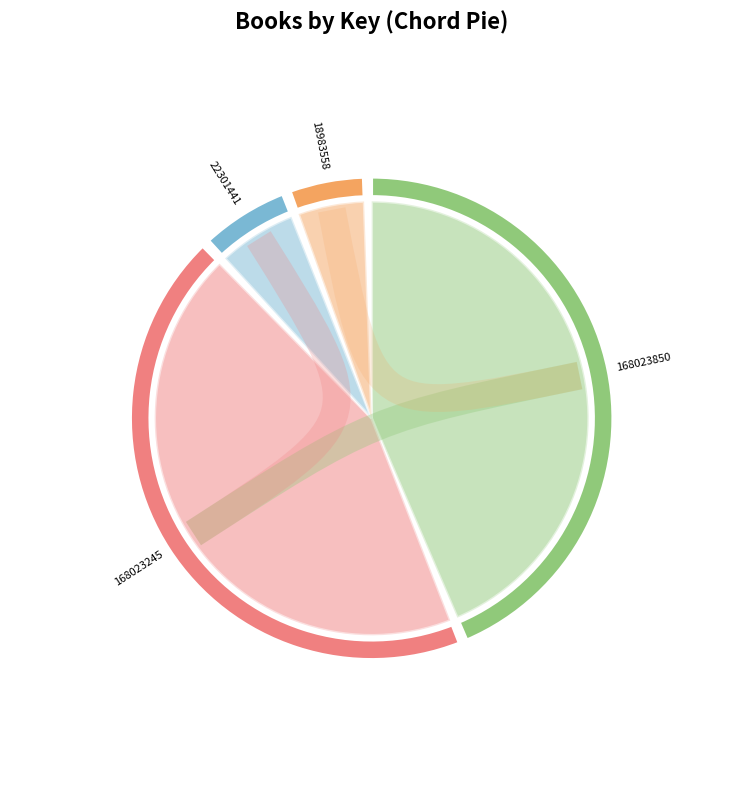

What is the total percentage of Founding Fathers Were Spies! (168023245) and Fearless Flyers (168023850)?

89.1%